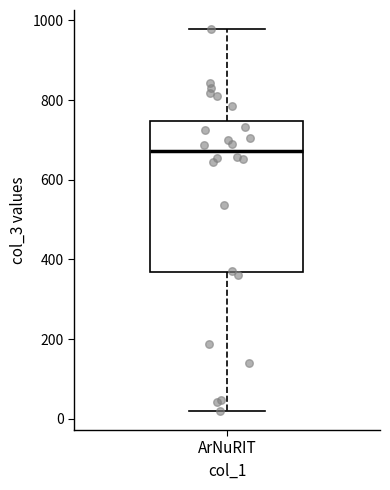

Transcribe this box plot: give where the median line is, the range the box spans, and where the two whiskers end, as read against the y-axis. The values are not printed on the chart, so give them approximately, as read against the axis.

median 680, box 360 to 740, whiskers 20 to 980